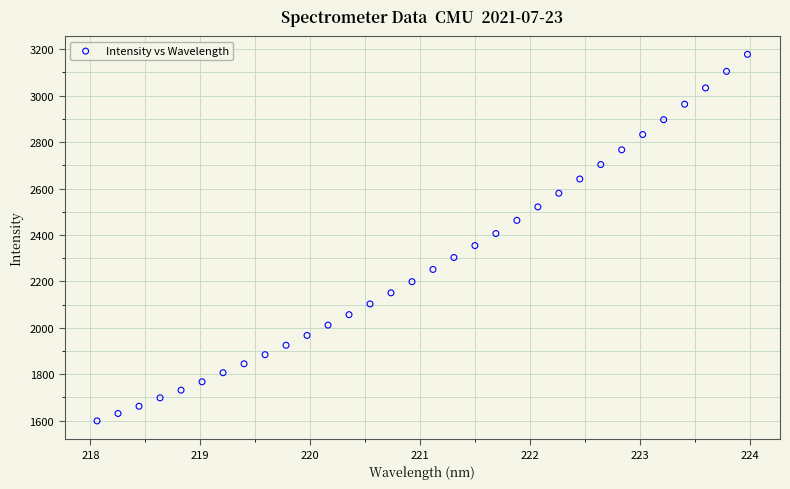

What is the range of Y values (max minus min)?

1578.7